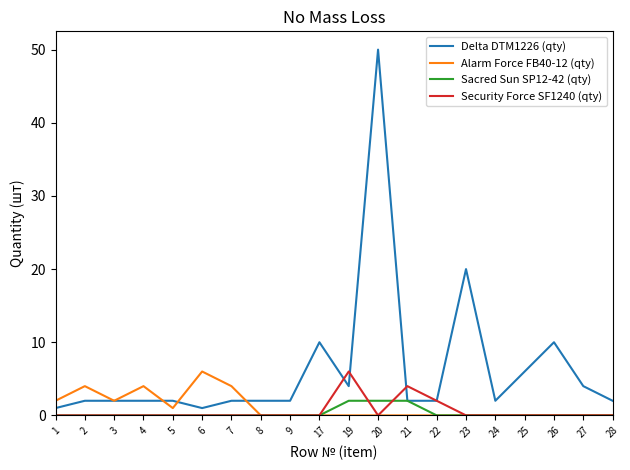

Is it true that Security Force SF1240 (qty) equals 0 at 7?

True